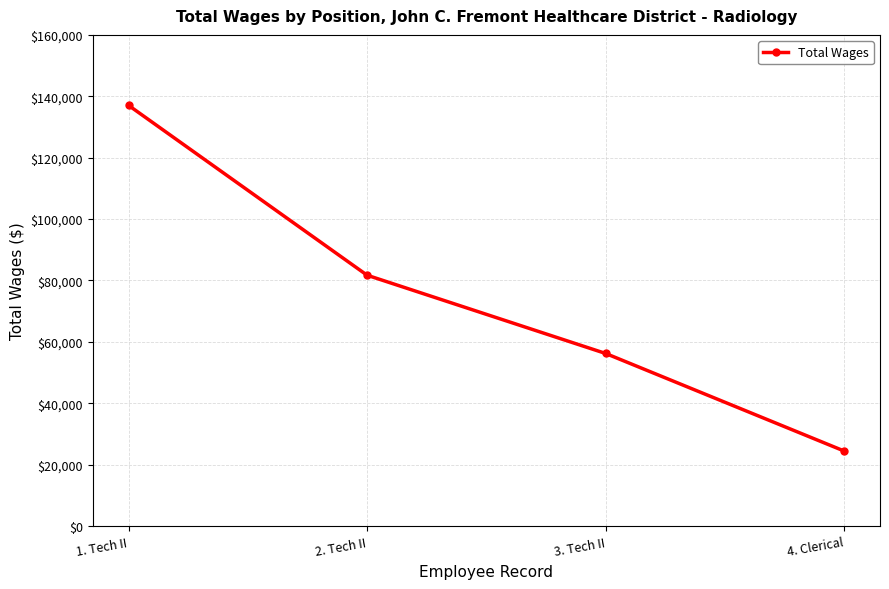

What is the maximum value shown in the chart?

137039